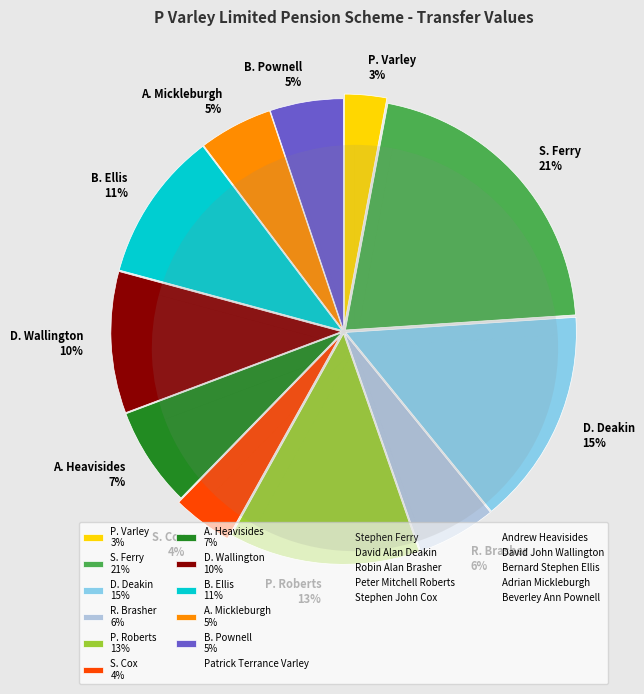

What percentage is the David John Wallington slice, to the nearest percent?

10%